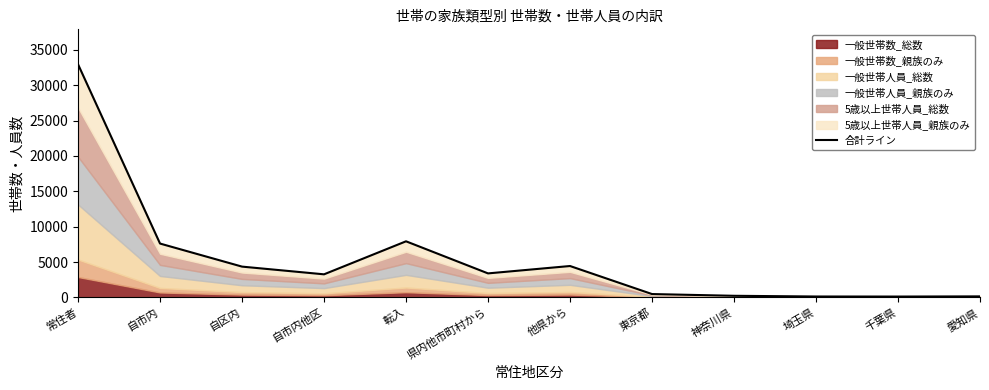

Rank the categories by value from highest to lowest.

常住者, 転入, 自市内, 他県から, 自区内, 県内他市町村から, 自市内他区, 東京都, 神奈川県, 愛知県, 埼玉県, 千葉県